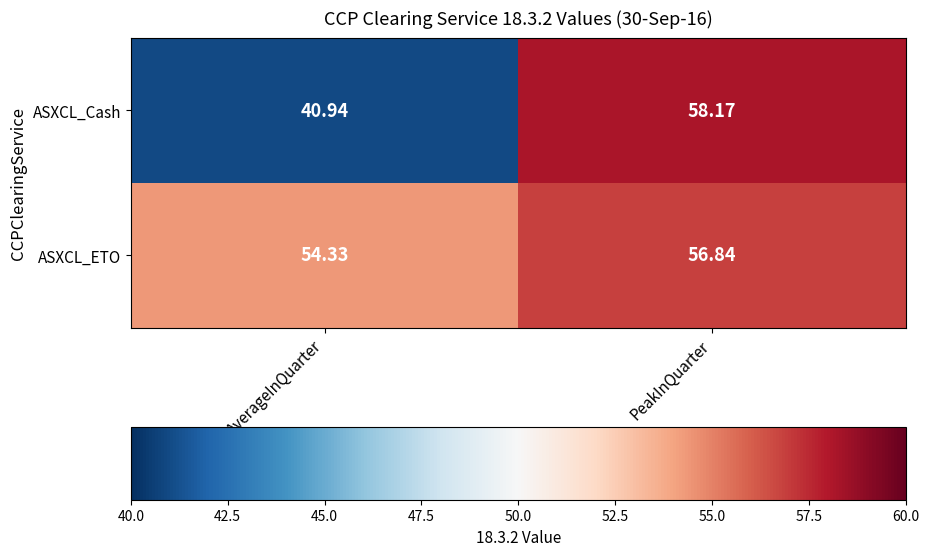

At how many categories does at least one series exceed 48?

2